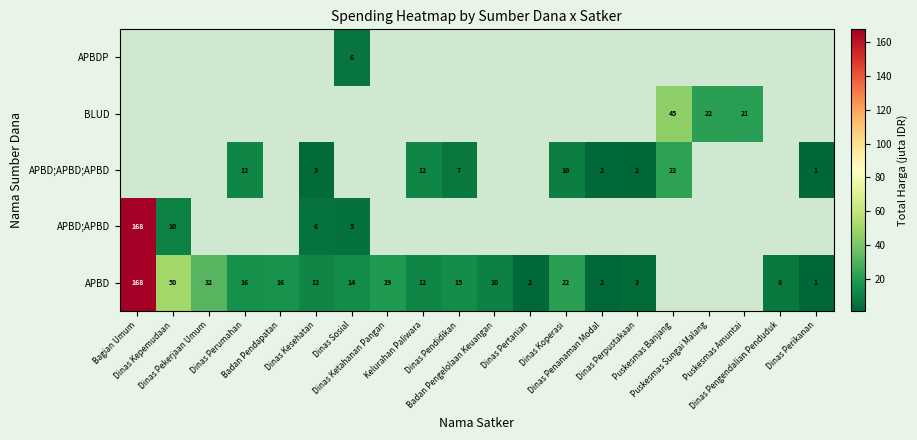

Which has a higher value, Kelurahan Paliwara or Dinas Pengendalian Penduduk?

Kelurahan Paliwara